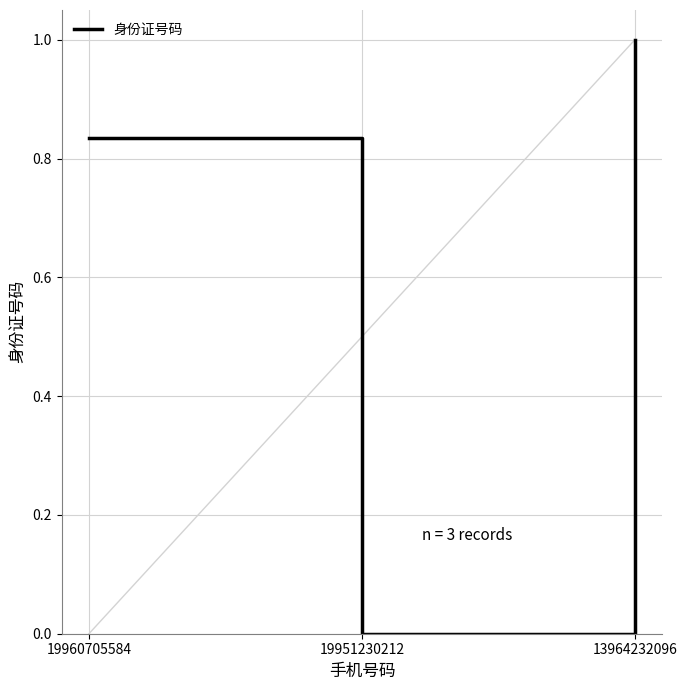

List the labels in order of value, smallest first.

19951230212, 19960705584, 13964232096